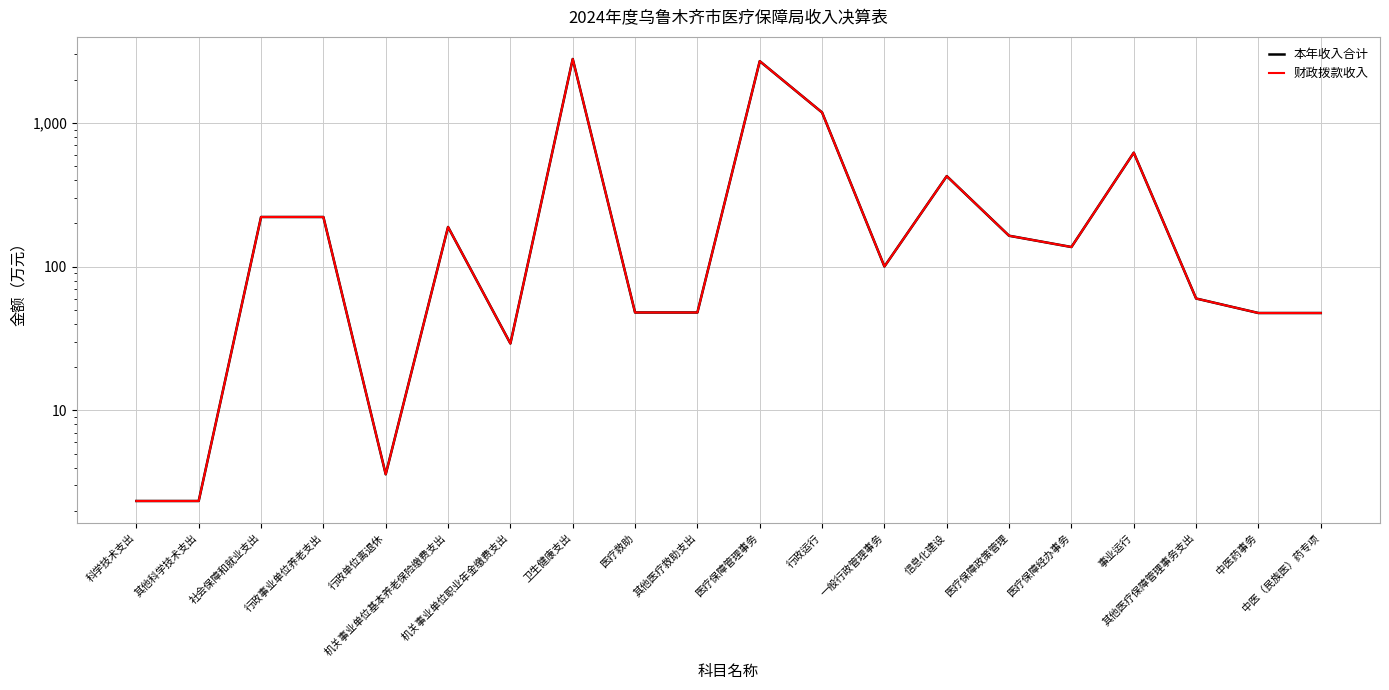

Which series has the largest total across all categories?

本年收入合计